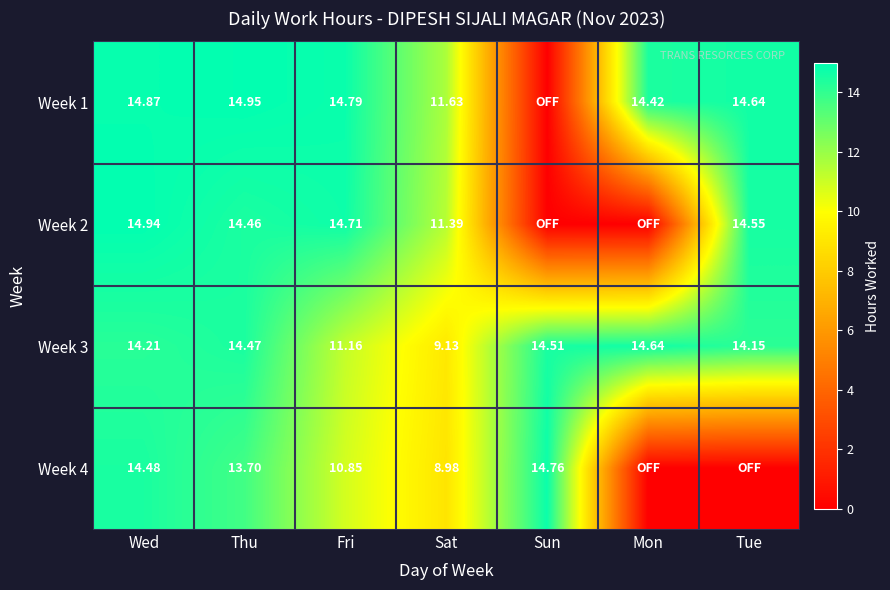

Where is Week 3 nearest to the value 11?

Fri